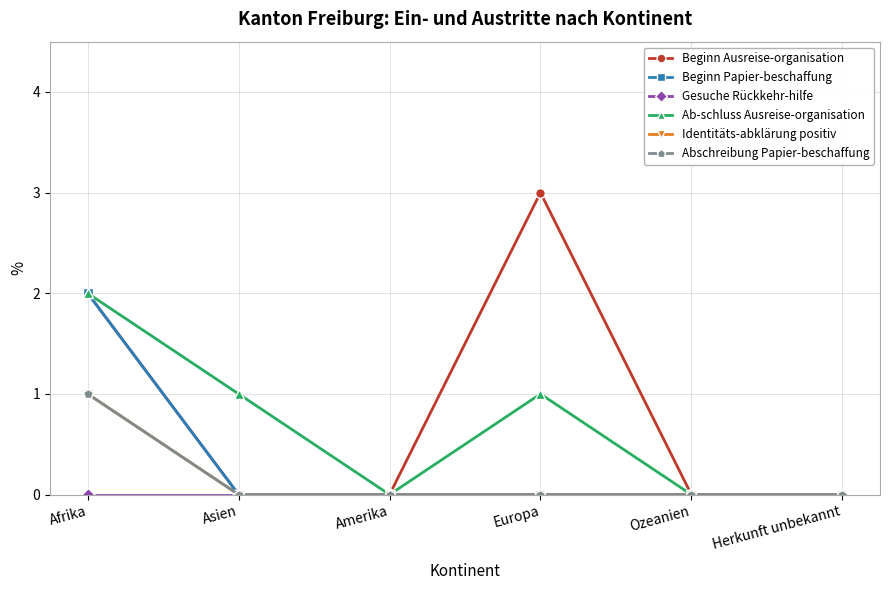

Rank the categories by Beginn Ausreise-organisation value from lowest to highest.

Asien, Amerika, Ozeanien, Herkunft unbekannt, Afrika, Europa